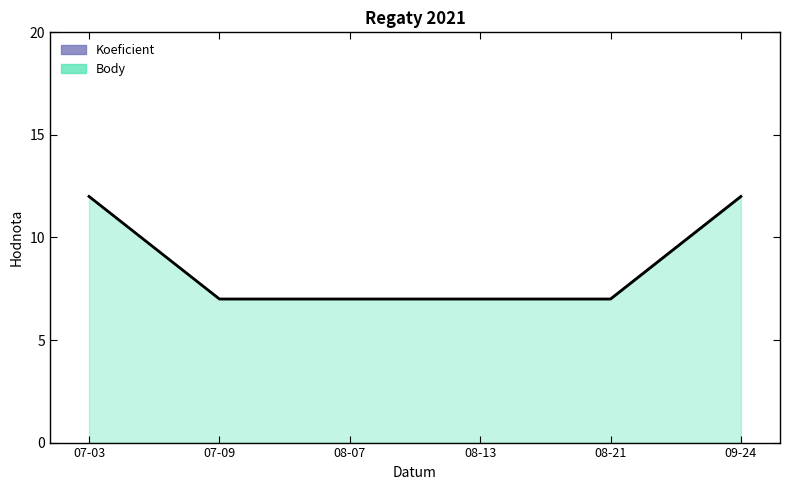

What is the lowest value of the Body series?

7